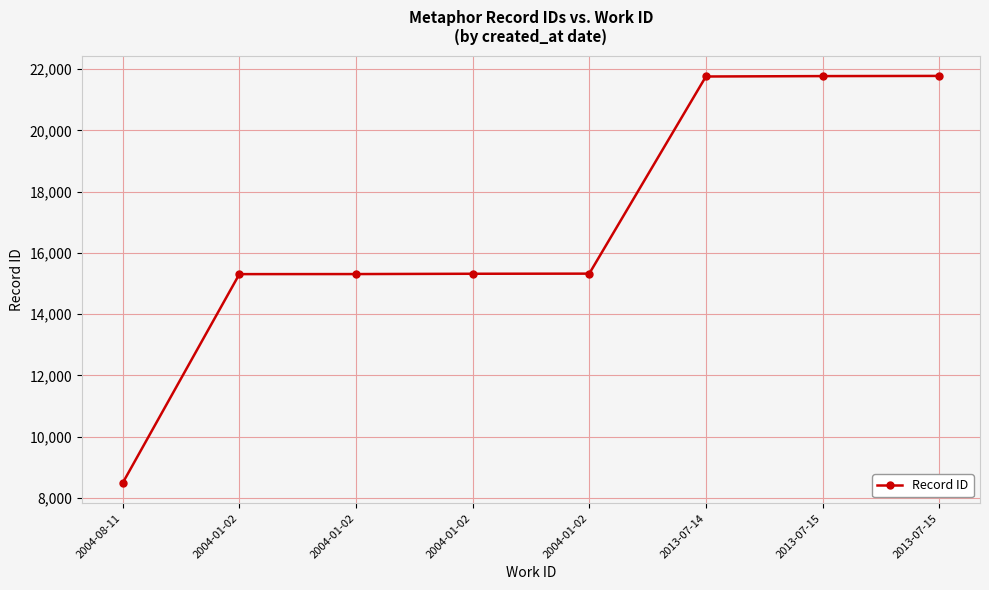

Approximately how many times larger is the value at 2004-01-02 compared to 2013-07-15?

0.7